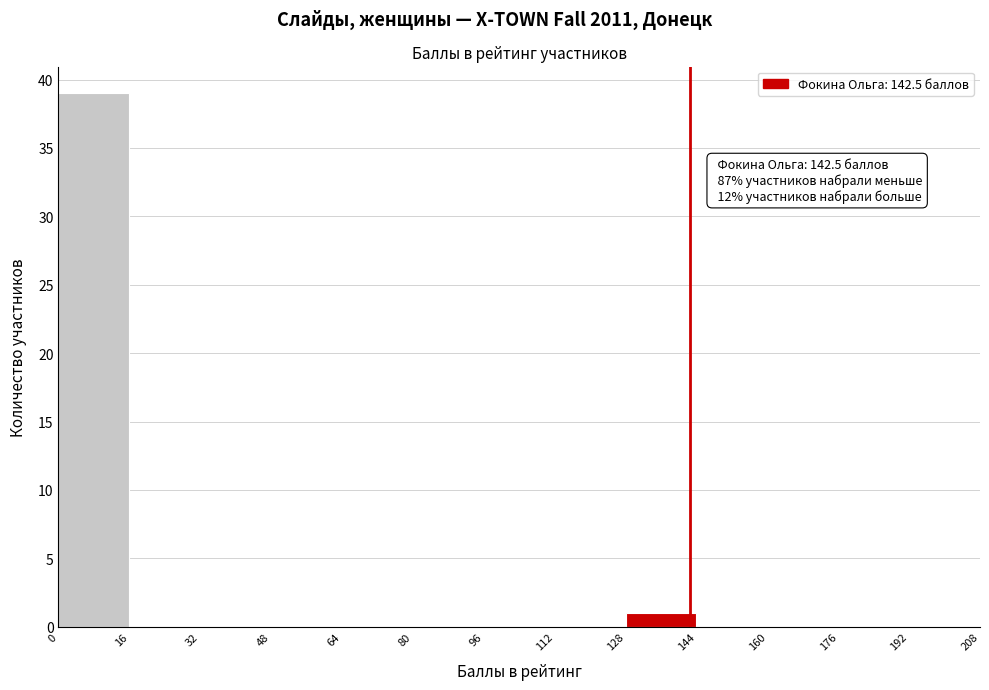

Over which range of the x-axis is the bar tallest?

0 to 16